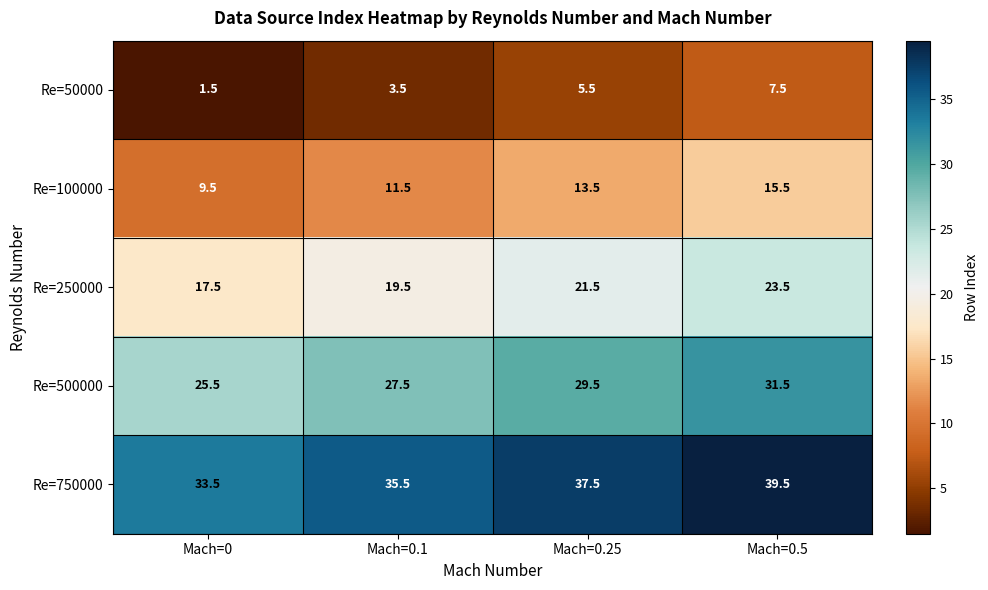

Which label corresponds to the smallest value in the chart?

Mach=0